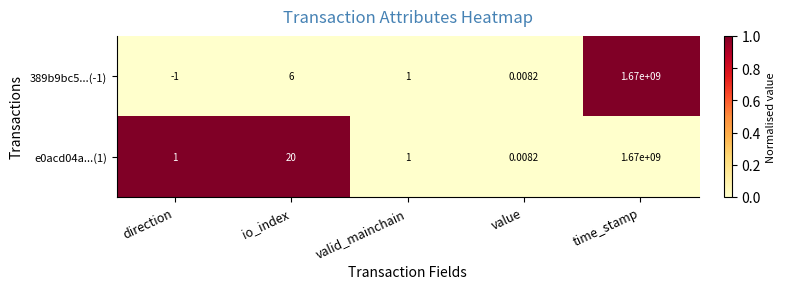

At which category is the sum across all series the highest?

time_stamp